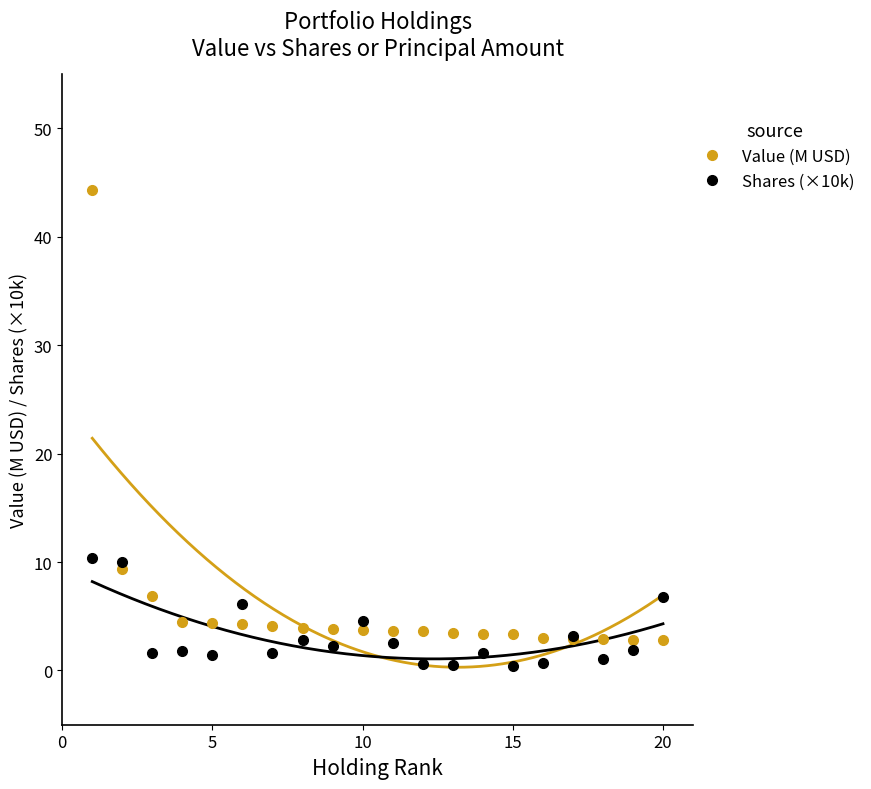

True or false: Shares (×10k) and Value (M USD) intersect in this chart.

True